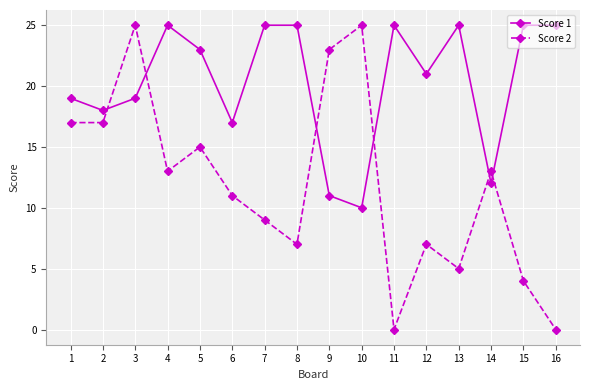

Rank the series at 1 from lowest to highest value.

Score 2, Score 1